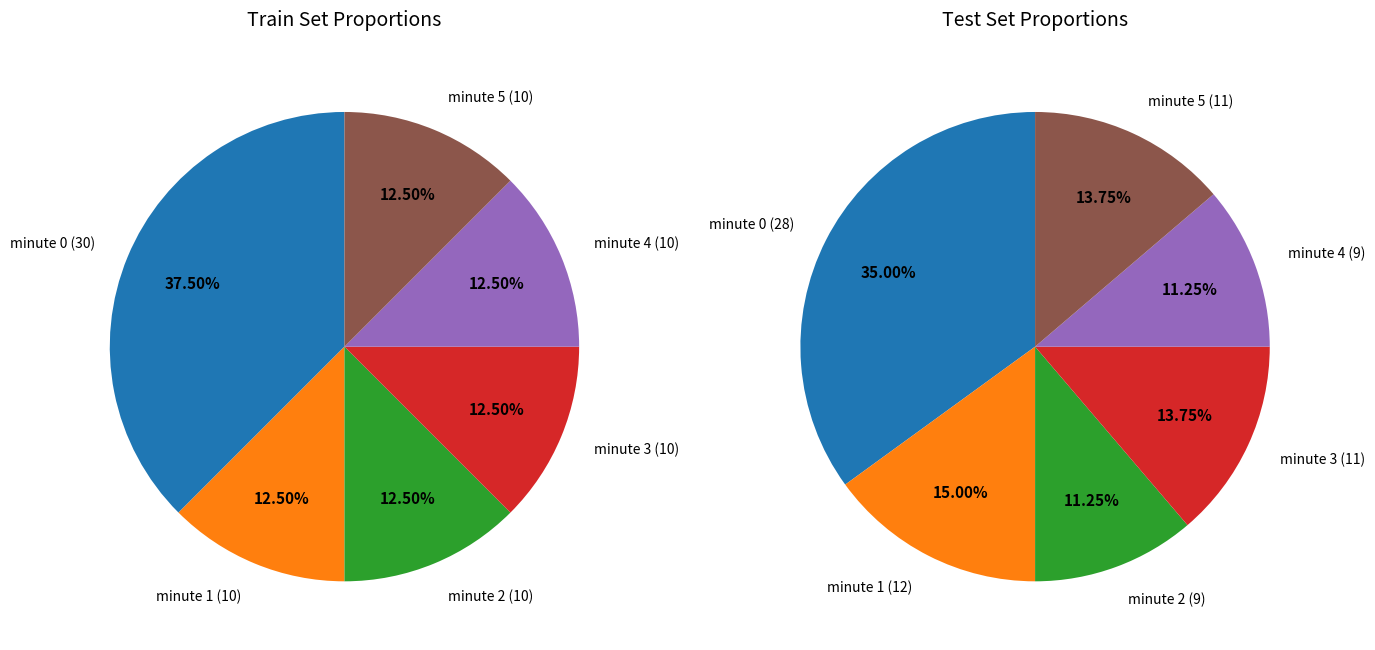

To the nearest percent, what percentage of the pie is minute 1?

12%